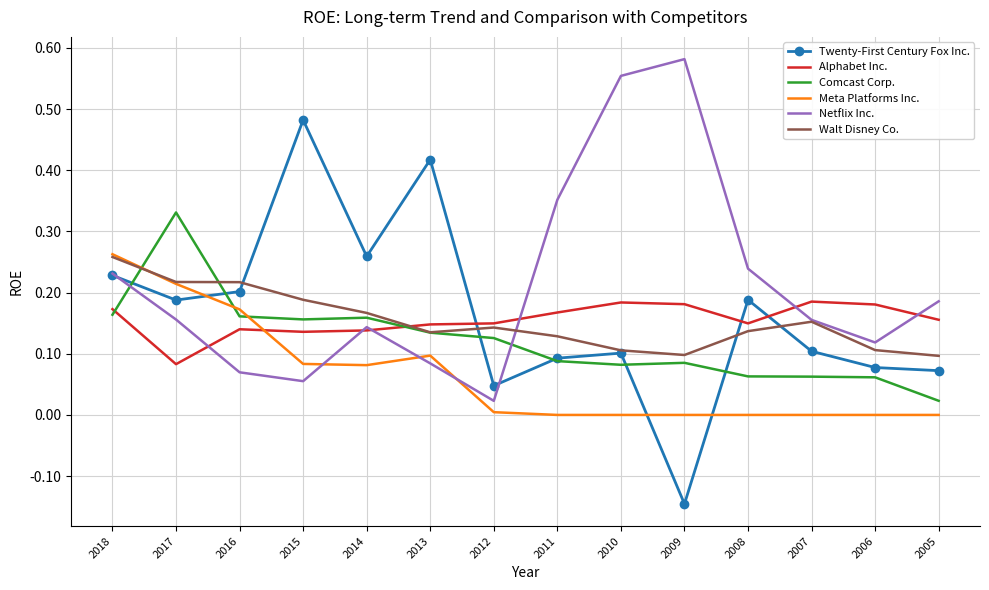

At 2005, list the series in order from largest to smallest.

Netflix Inc., Alphabet Inc., Walt Disney Co., Twenty-First Century Fox Inc., Comcast Corp., Meta Platforms Inc.